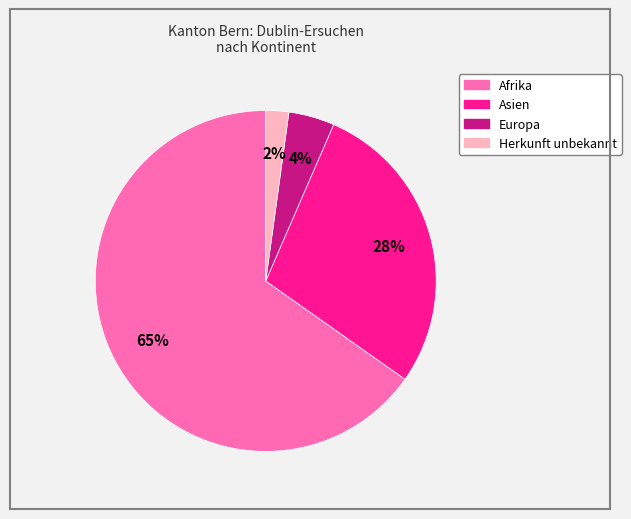

To the nearest percent, what is the average slice percentage?

25%